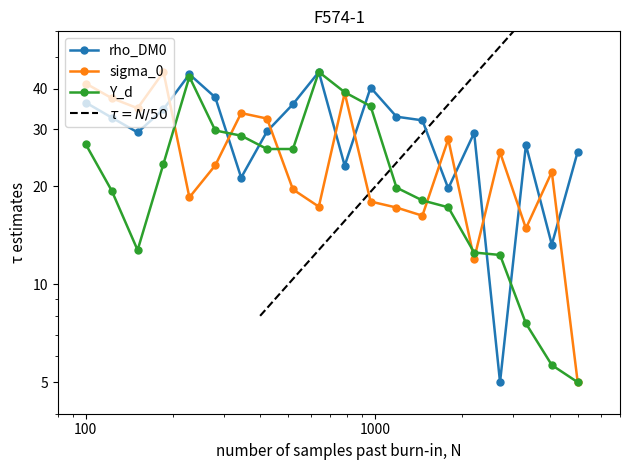

How many data points does each series have?

20